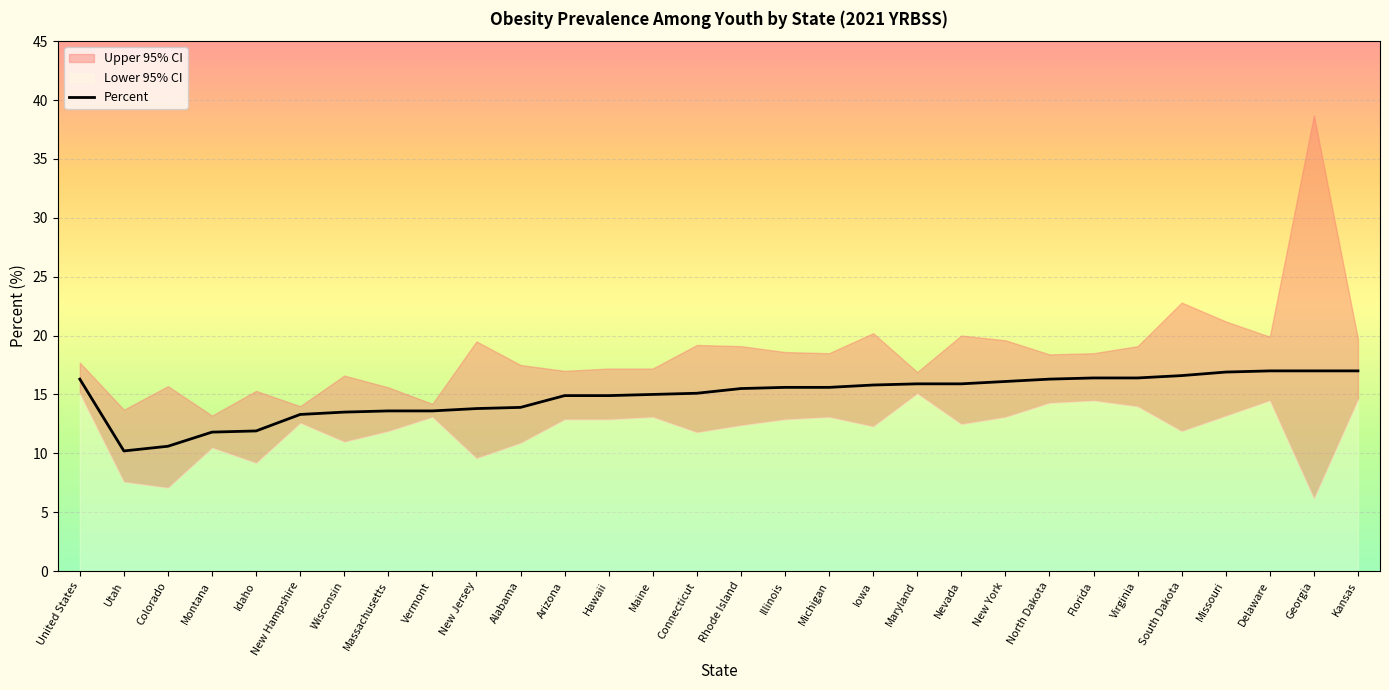

Reading left to right, what are all the values shown in this chart?

16.3	10.2	10.6	11.8	11.9	13.3	13.5	13.6	13.6	13.8	13.9	14.9	14.9	15.0	15.1	15.5	15.6	15.6	15.8	15.9	15.9	16.1	16.3	16.4	16.4	16.6	16.9	17.0	17.0	17.0